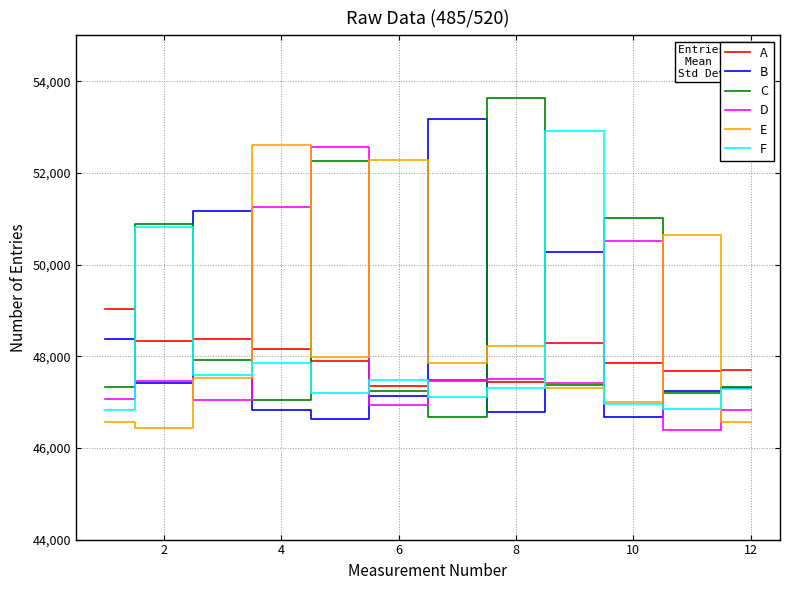

In A, how many points are lower than both neighbors (excluding endpoints)?

4